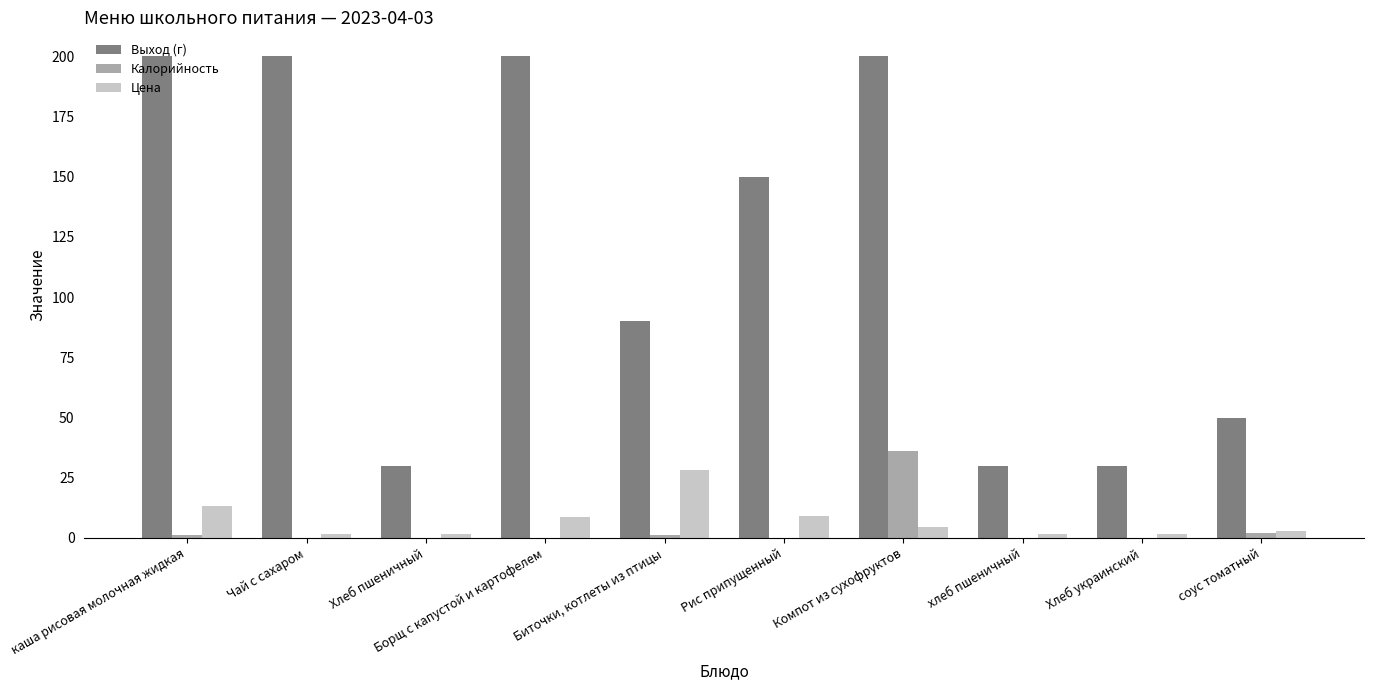

Which series changed the most between Биточки, котлеты из птицы and хлеб пшеничный?

Выход (г)